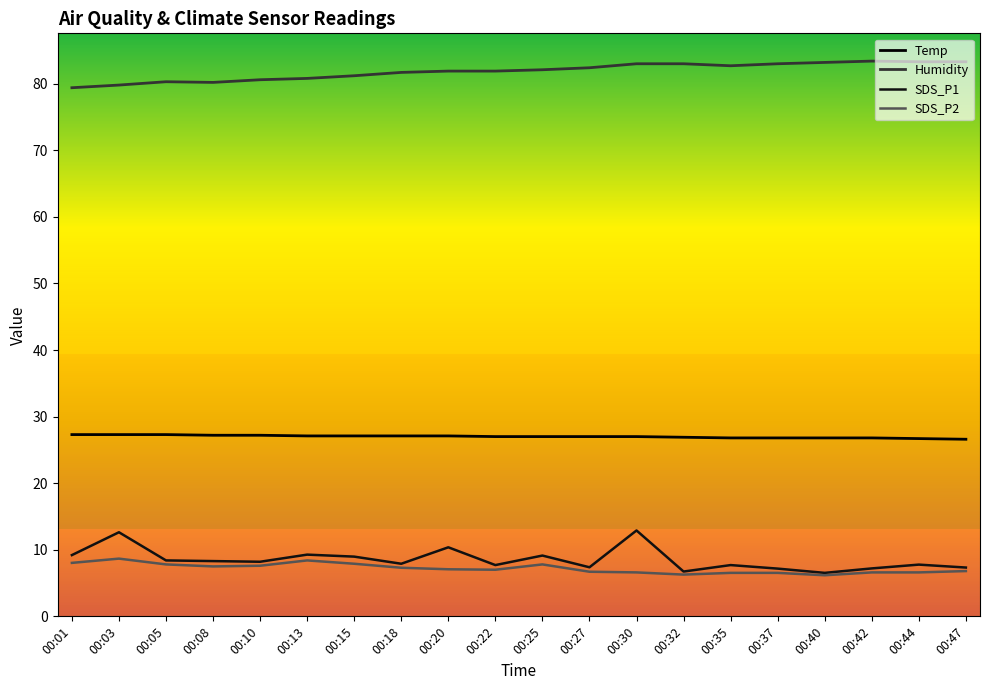

Is it true that SDS_P1 equals 7.7 at 00:35?

True